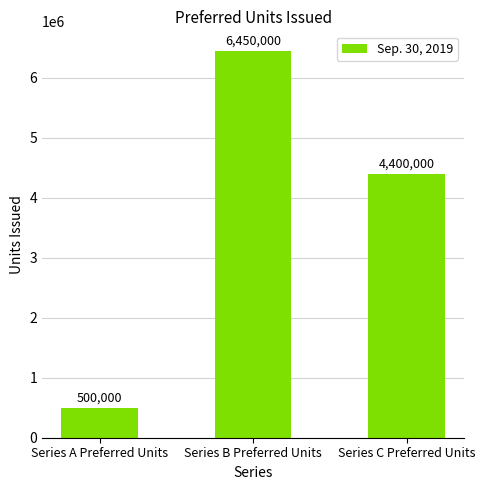

Which category has the lowest value across all series?

Series A Preferred Units